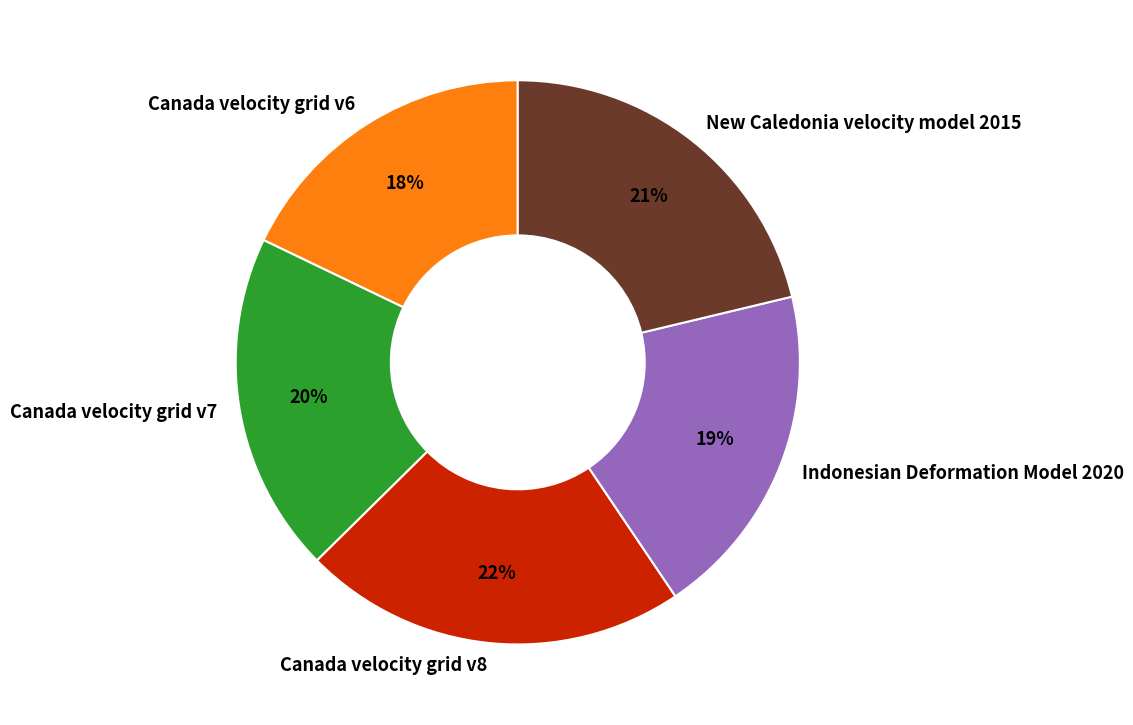

What is the smallest slice in the pie chart?

Canada velocity grid v6